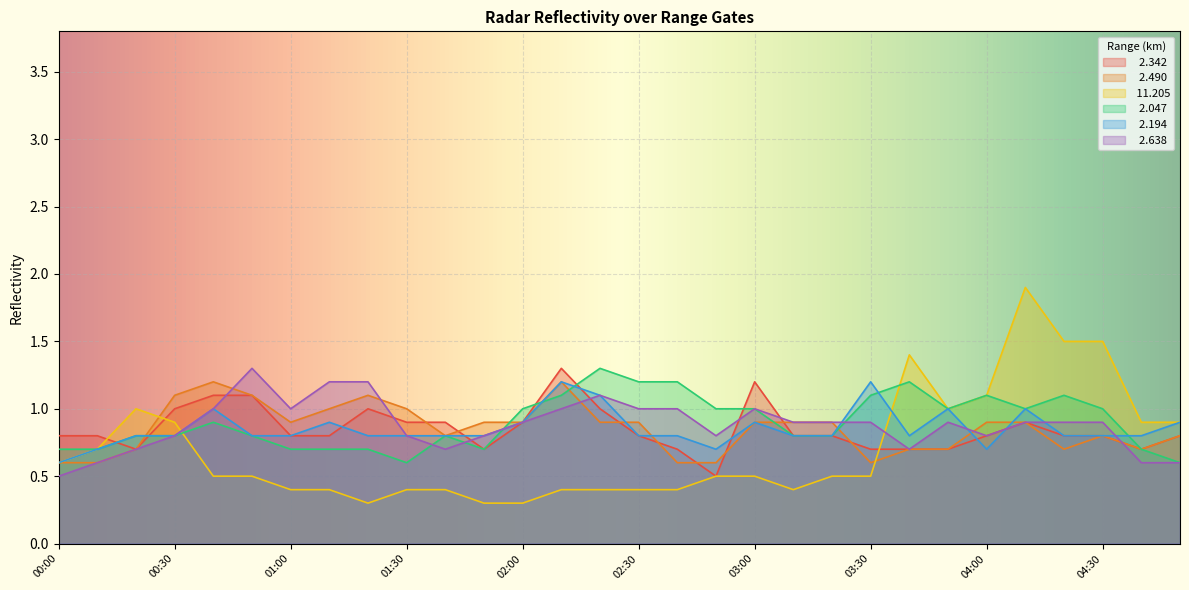

What is the value of the  11.205 point at the 12th from the left?

0.3